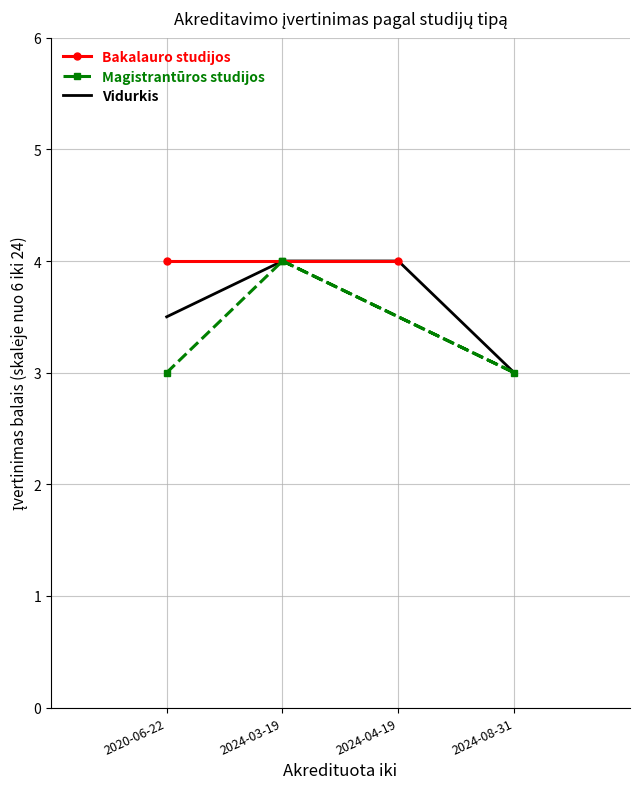

The Vidurkis series shows 3.0 at 2024-08-31. True or false?

True